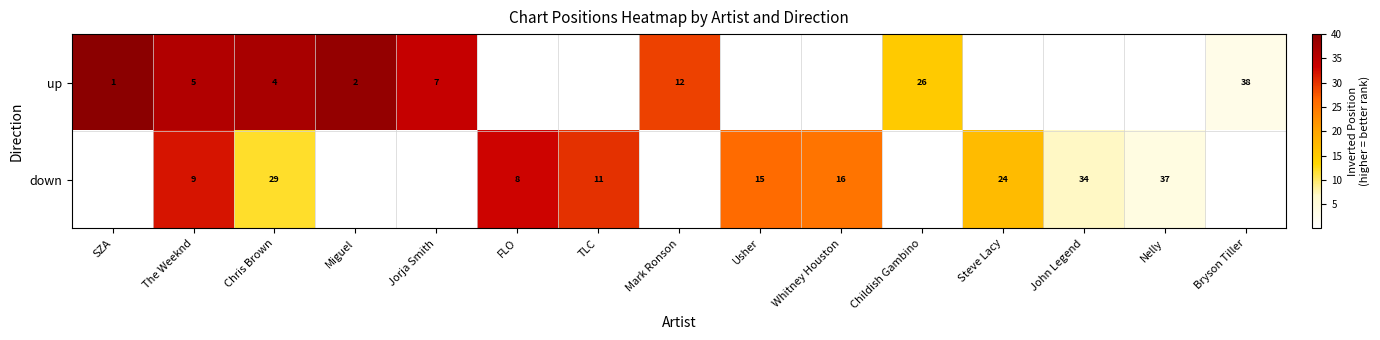

Is the value of up at Childish Gambino greater than the value of down at TLC?

Yes